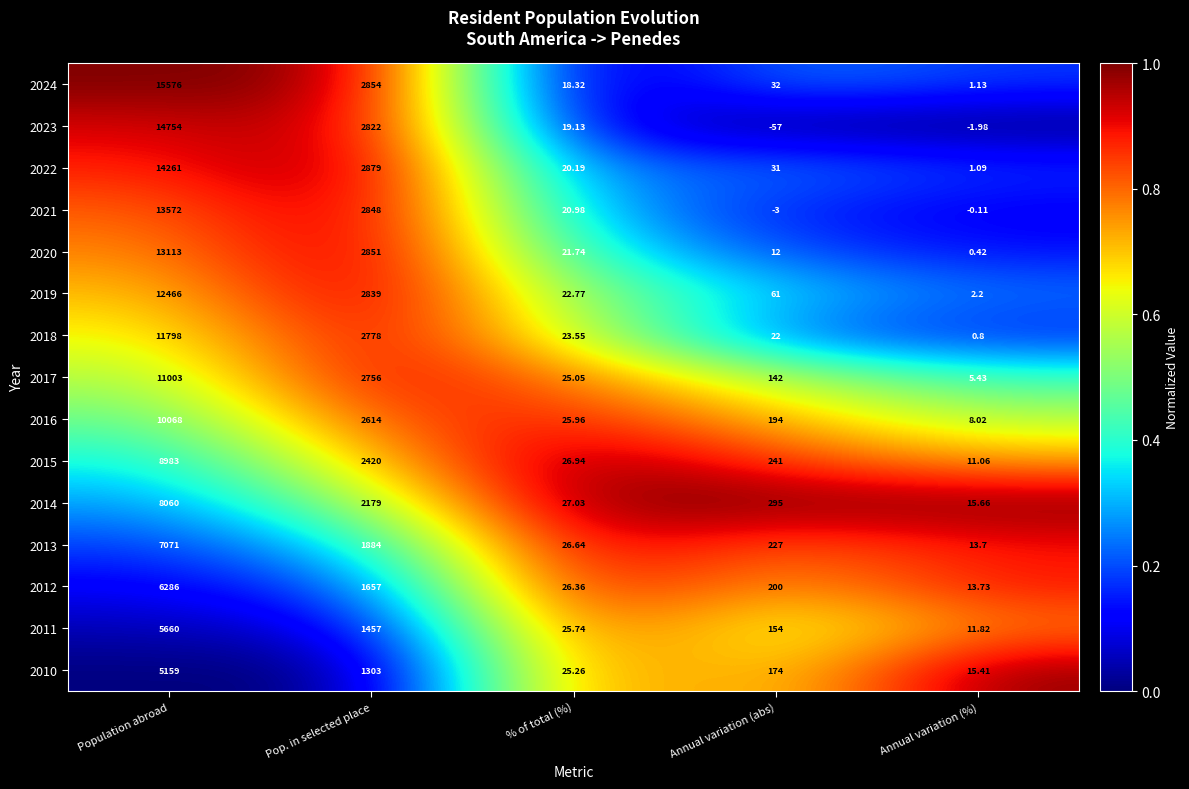

Rank the series by their maximum value, from highest to lowest.

2024, 2023, 2022, 2021, 2020, 2019, 2018, 2017, 2016, 2015, 2014, 2013, 2012, 2011, 2010